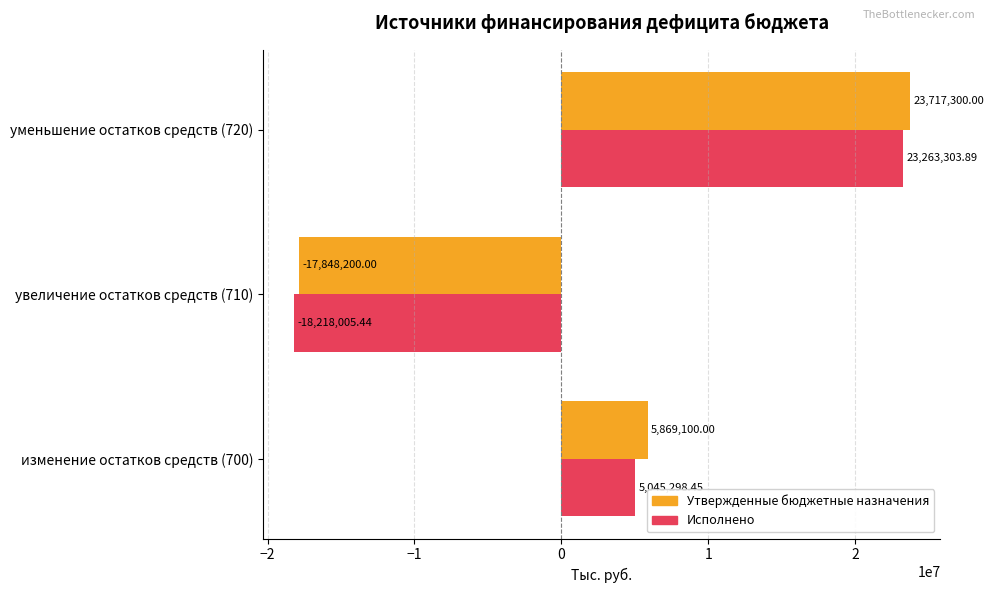

Rank the series at уменьшение остатков средств (720) from lowest to highest value.

Исполнено, Утвержденные бюджетные назначения